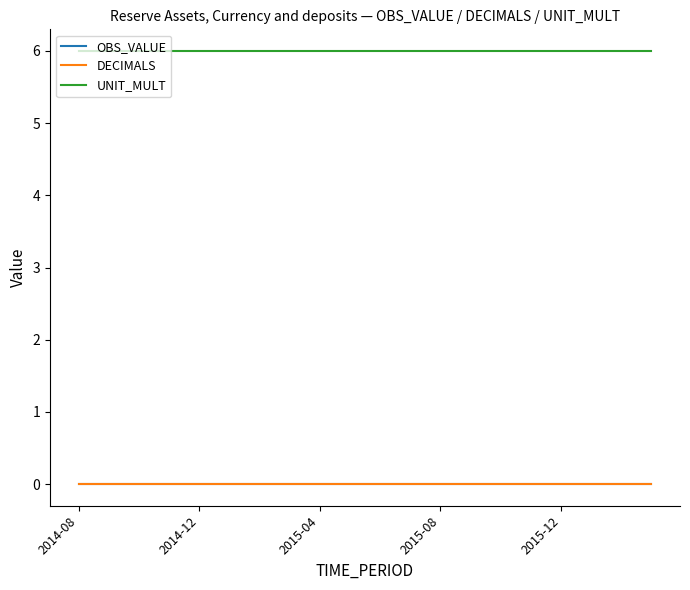

Is this an area chart (filled region under the line)?

No